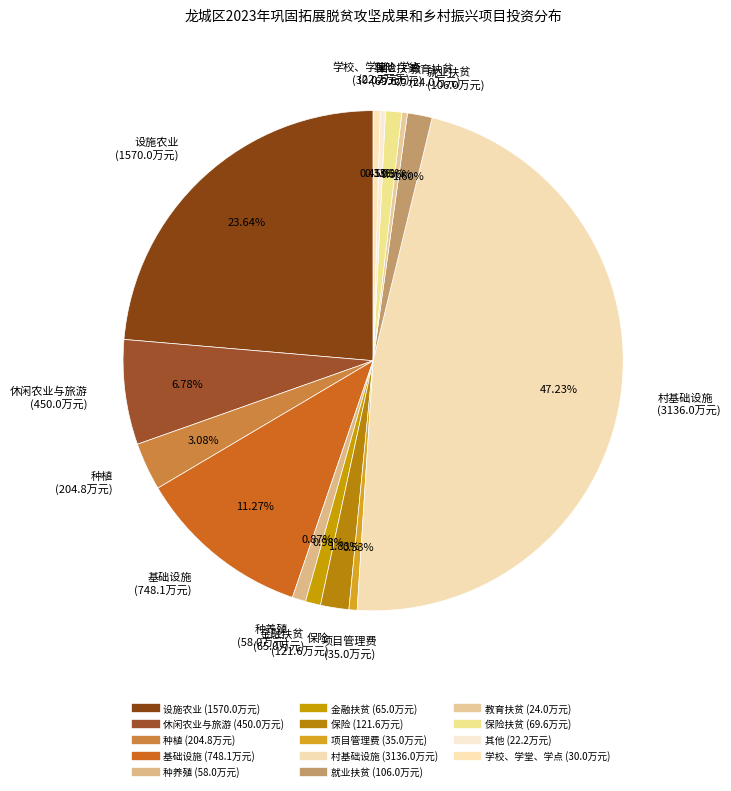

What is the largest slice in the pie chart?

村基础设施